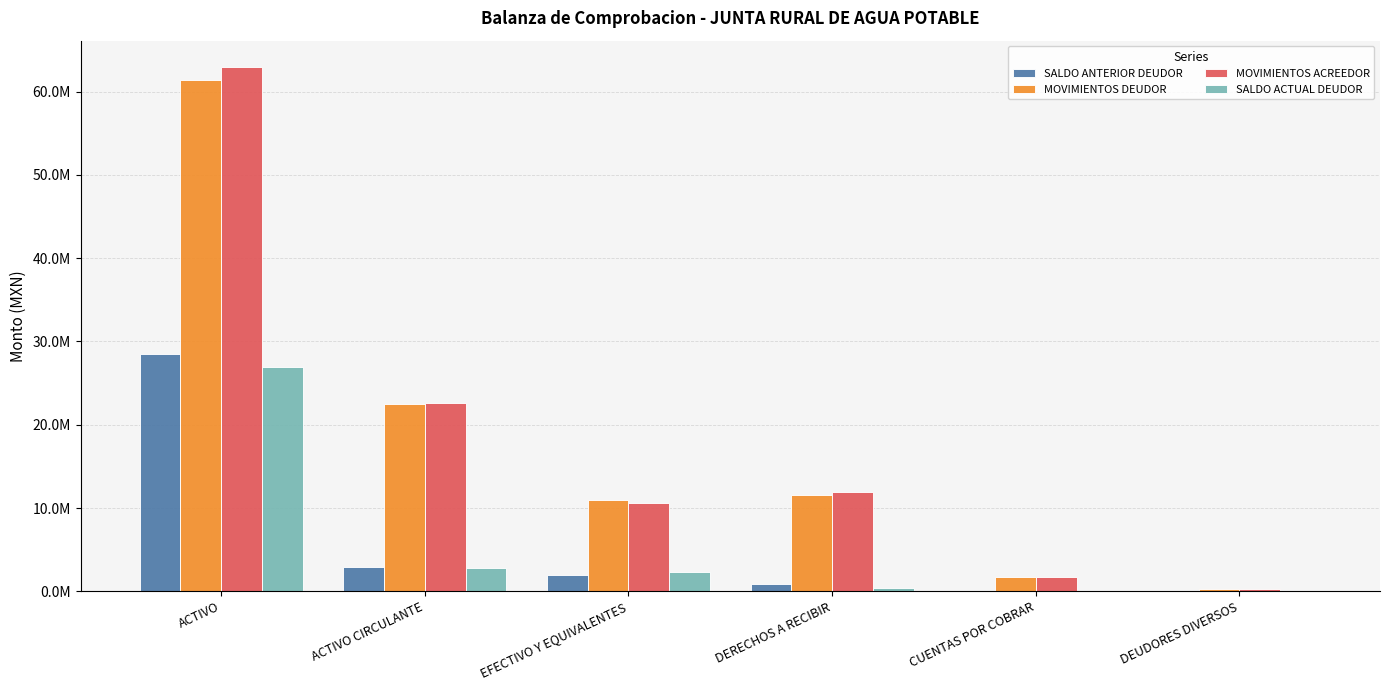

What is the total value across all series at CUENTAS POR COBRAR?

3492819.1